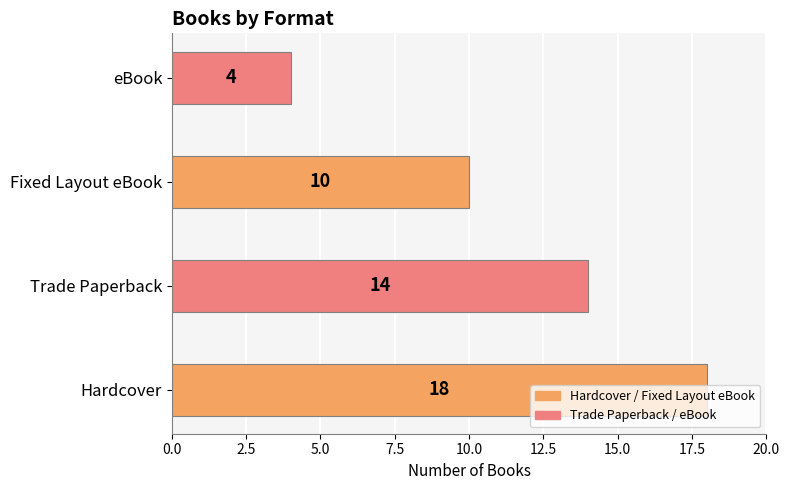

How many distinct data groups are displayed?

1